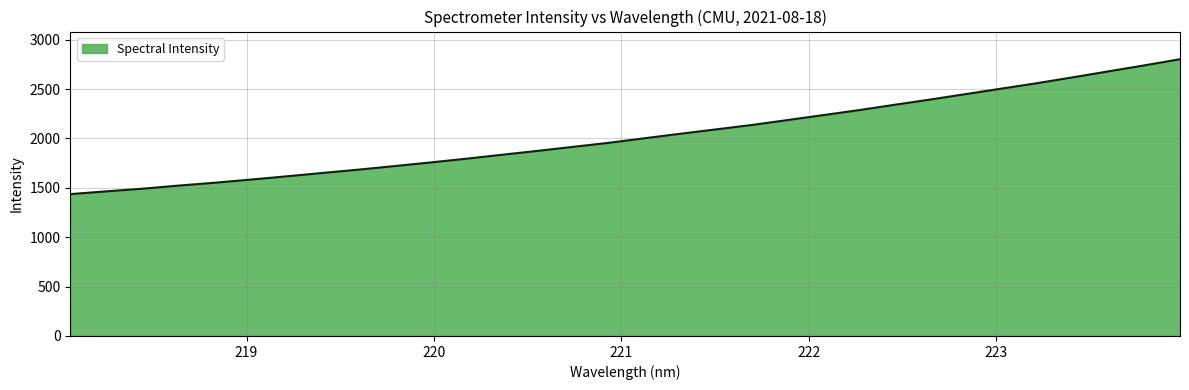

What is the difference between the maximum and minimum values?

1366.2